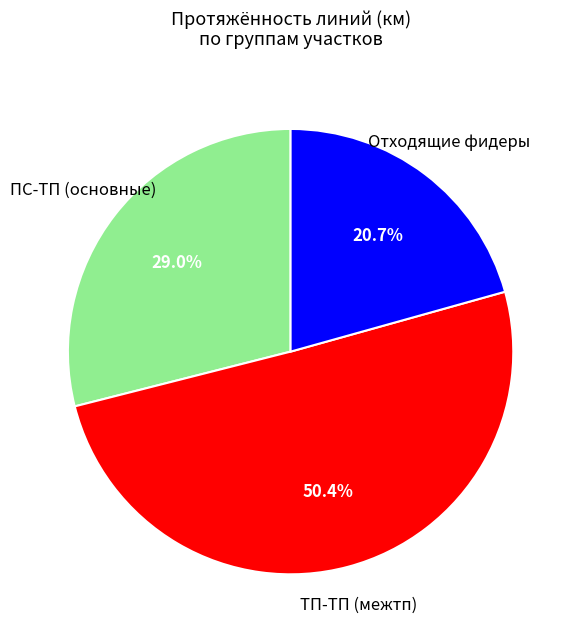

How many segments does this pie chart have?

3